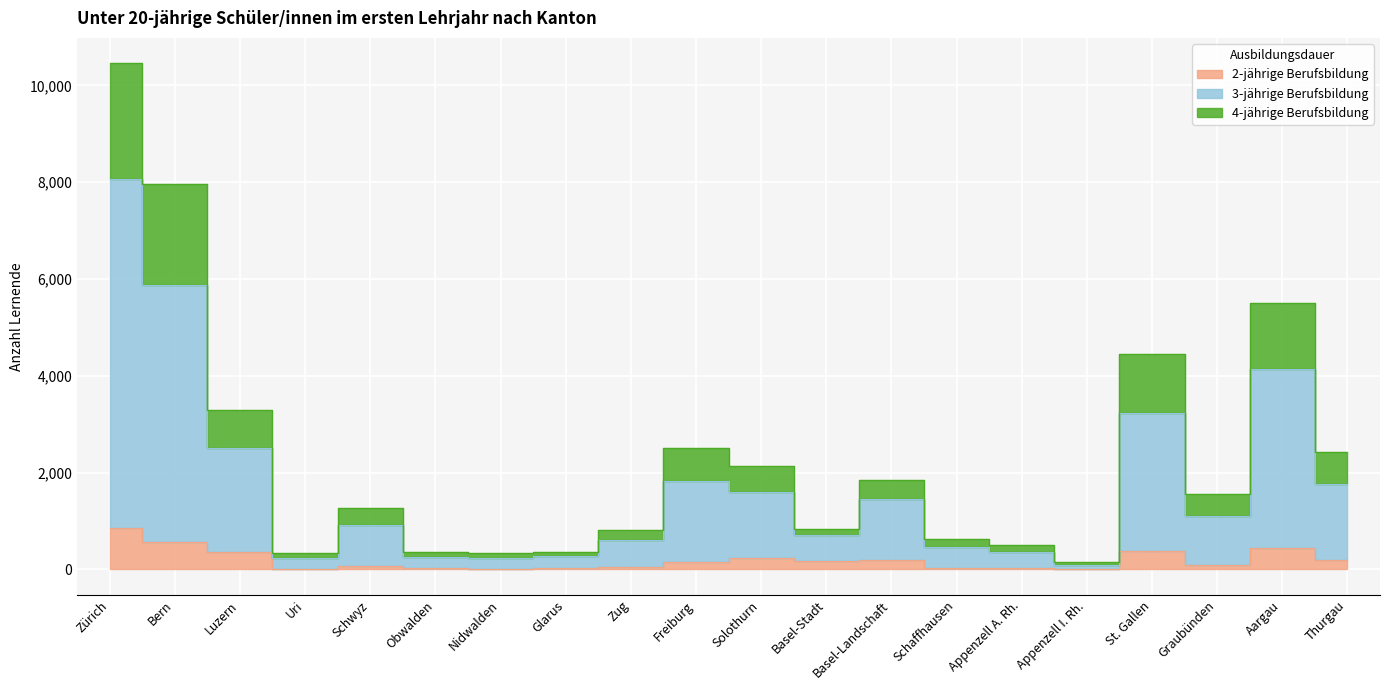

The value of 3-jährige Berufsbildung at Appenzell A. Rh. is 164. True or false?

False